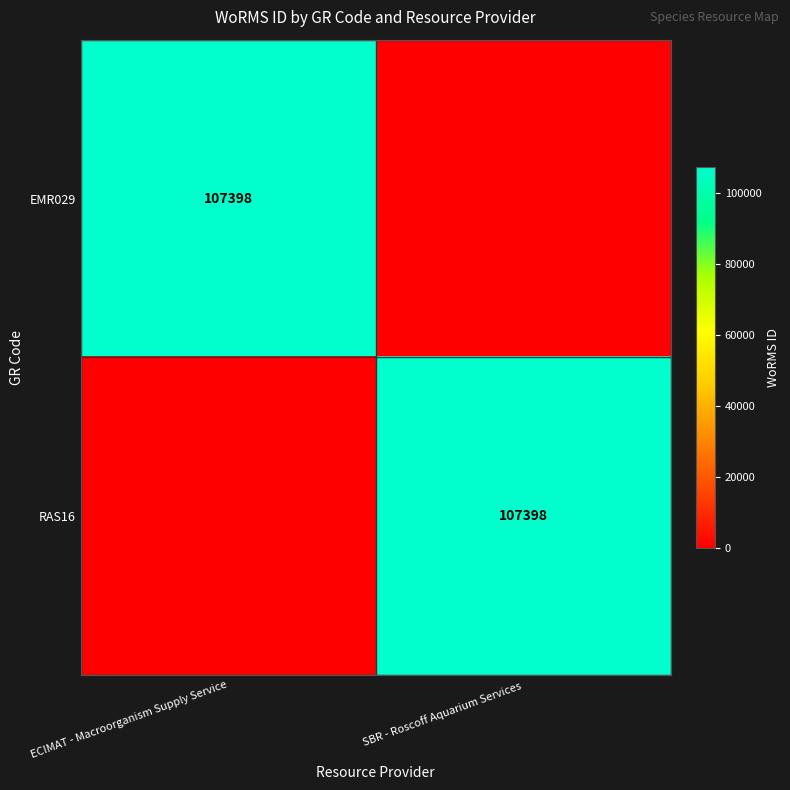

Is it true that RAS16 equals 187249 at SBR - Roscoff Aquarium Services?

False